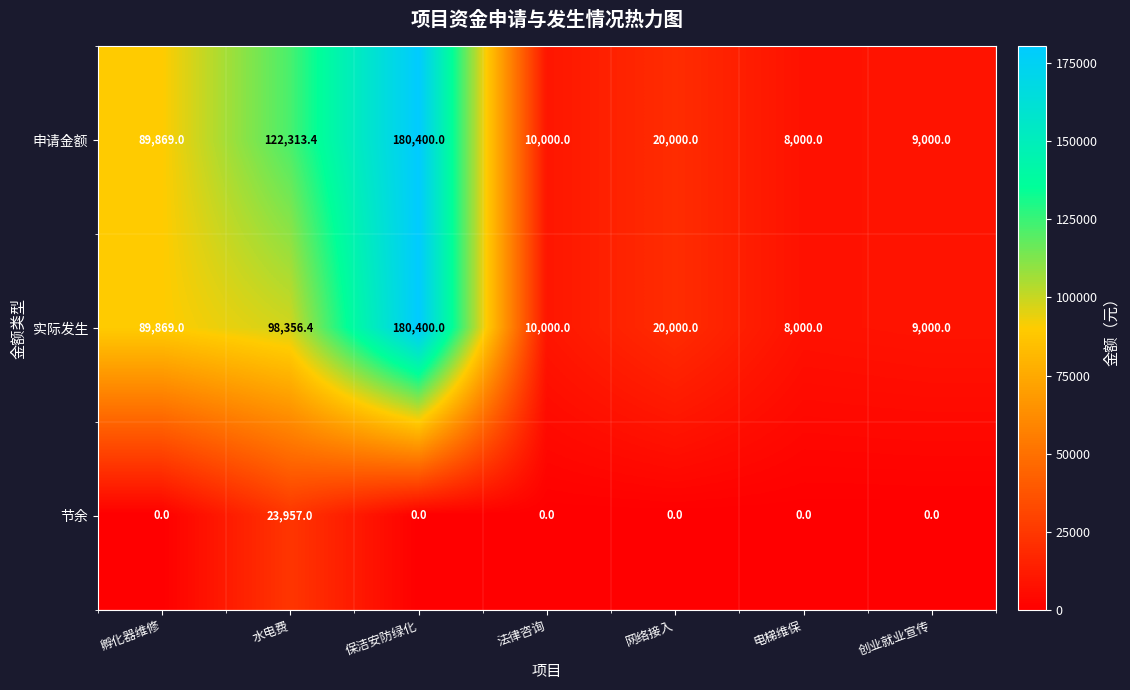

Which series has the largest total across all categories?

申请金额